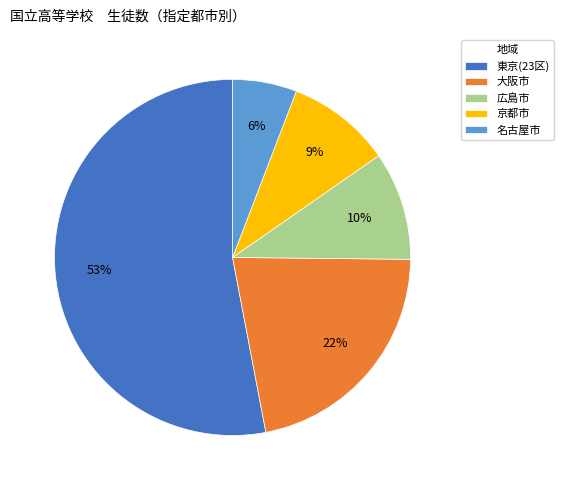

Between 大阪市 and 広島市, which is larger?

大阪市